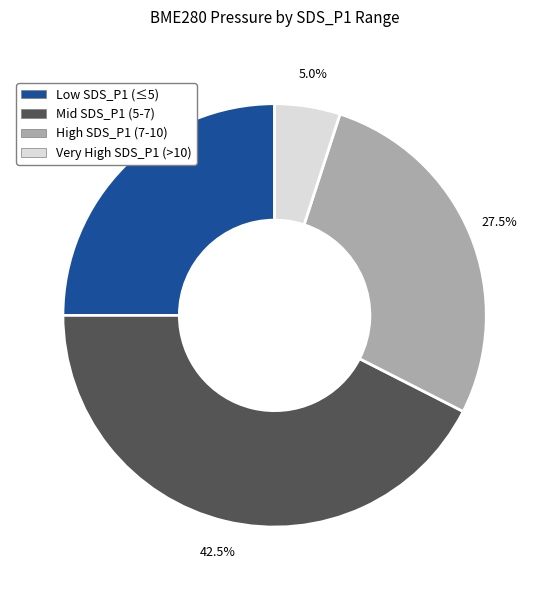

To the nearest percent, what is the average slice percentage?

25%